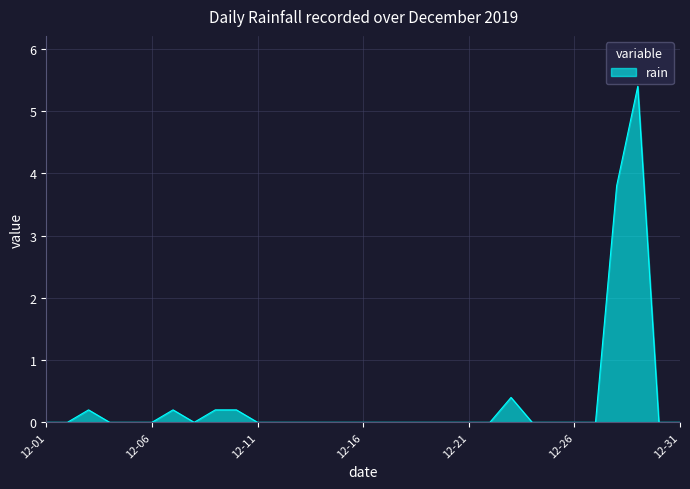

How many lines are shown in the chart?

1